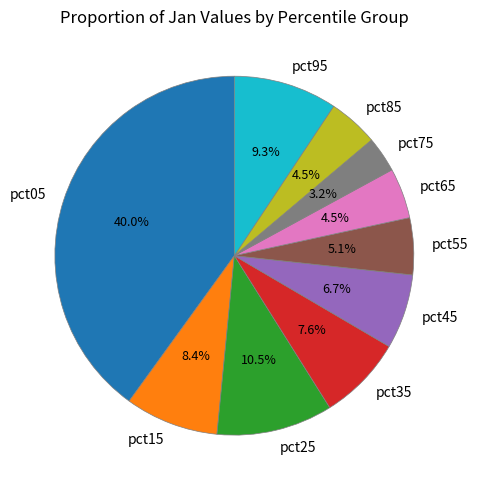

How many segments does this pie chart have?

10